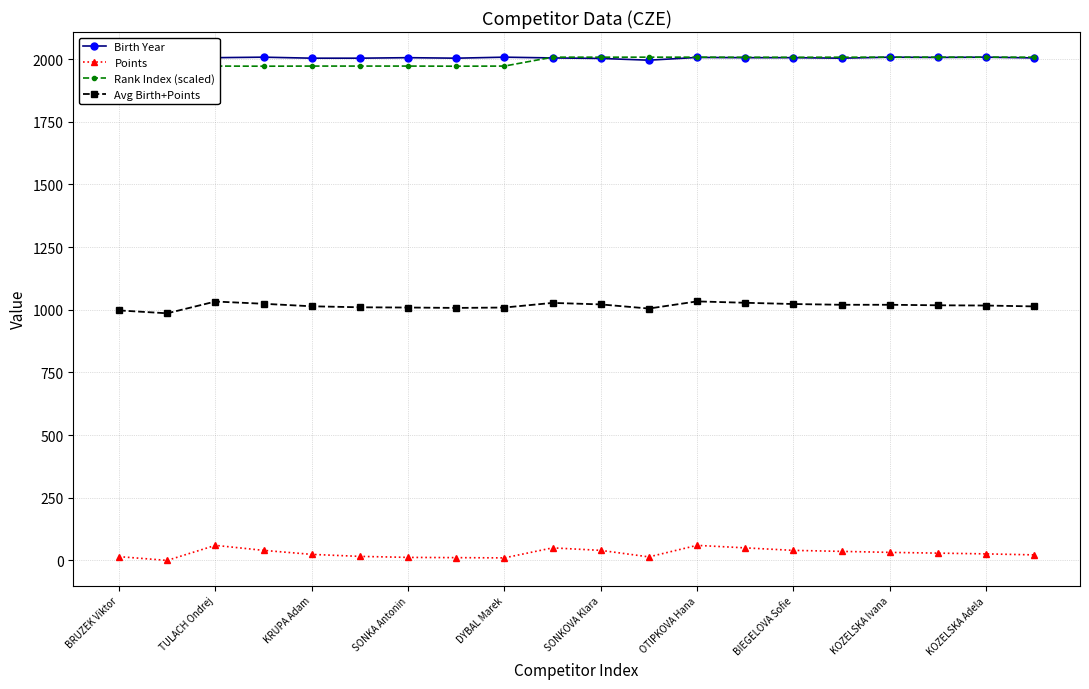

What is the lowest value of the Avg Birth+Points series?

986.0